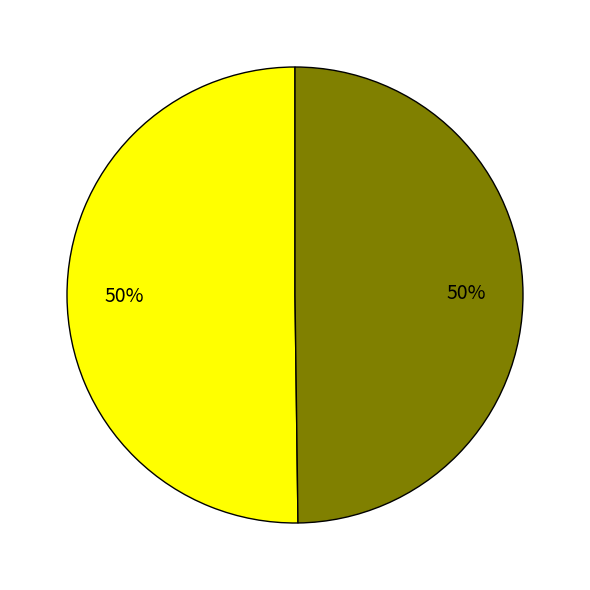

To the nearest percent, what is the average slice percentage?

50%